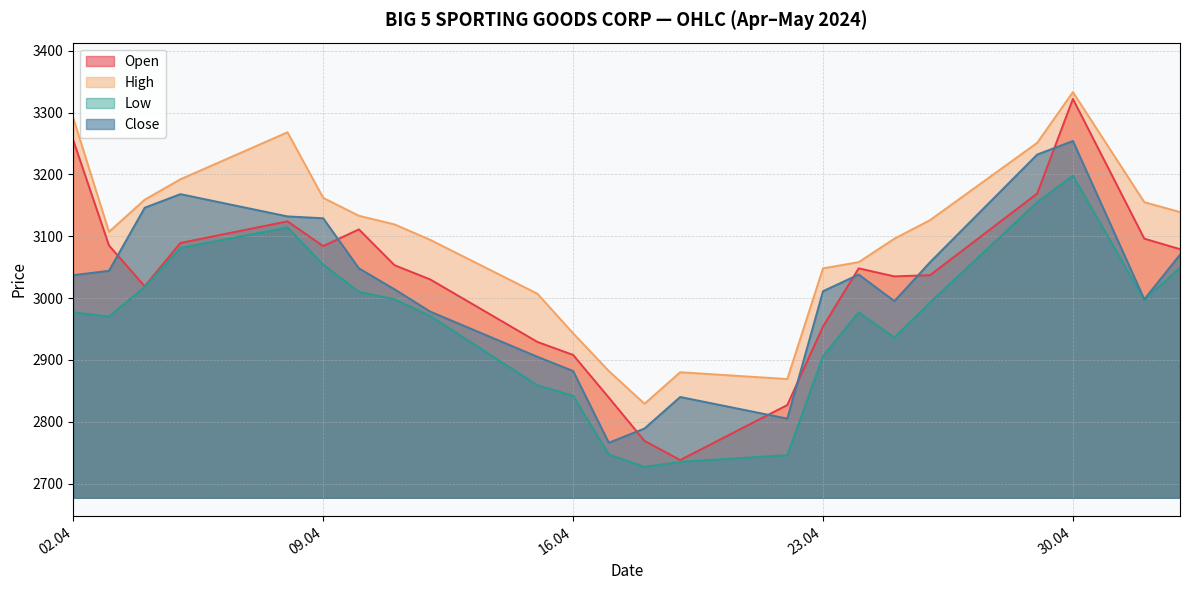

What position from the right is 15.04.2024?

14